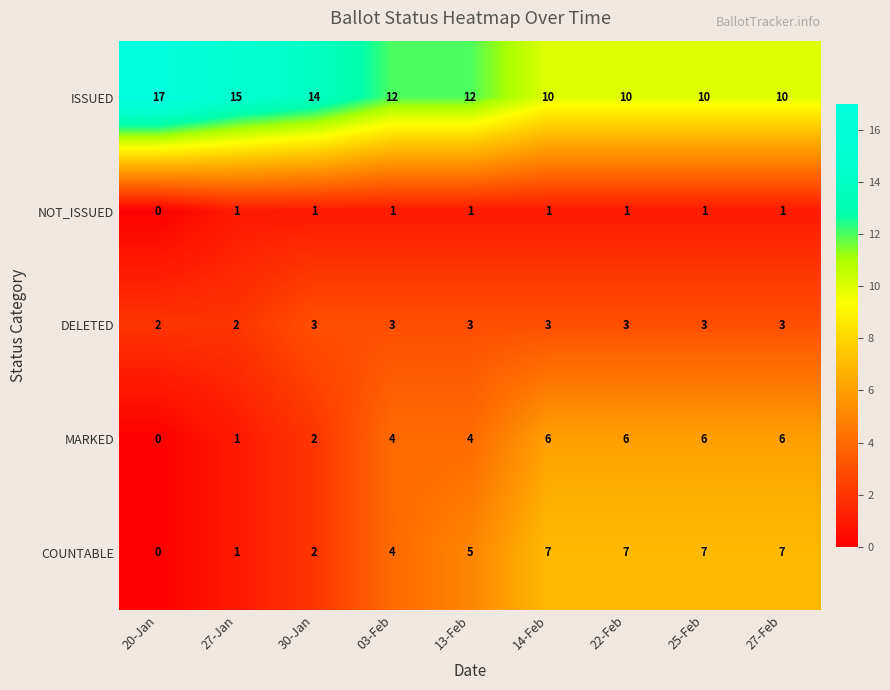

How many distinct data groups are displayed?

5